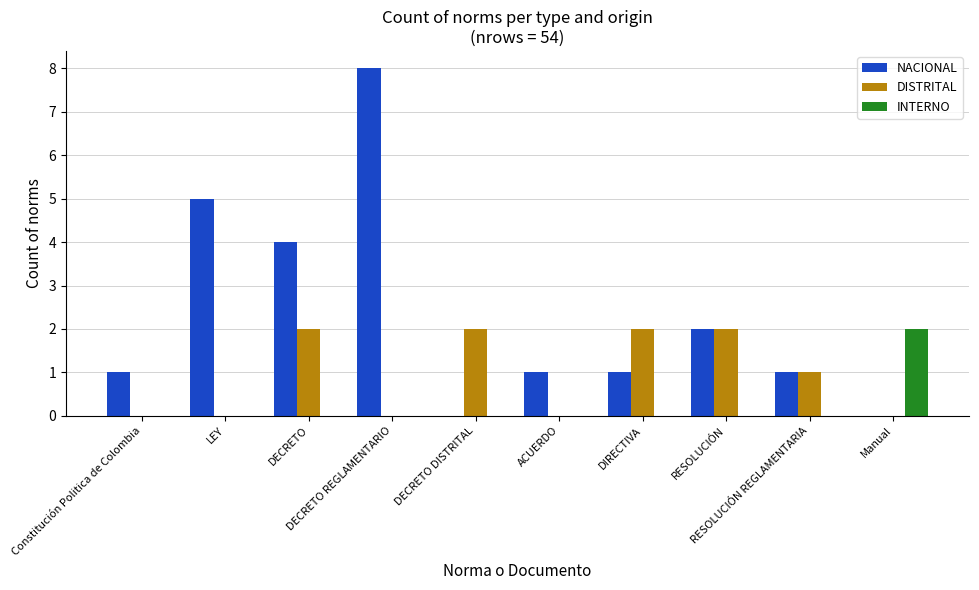

How many groups of bars are there?

10